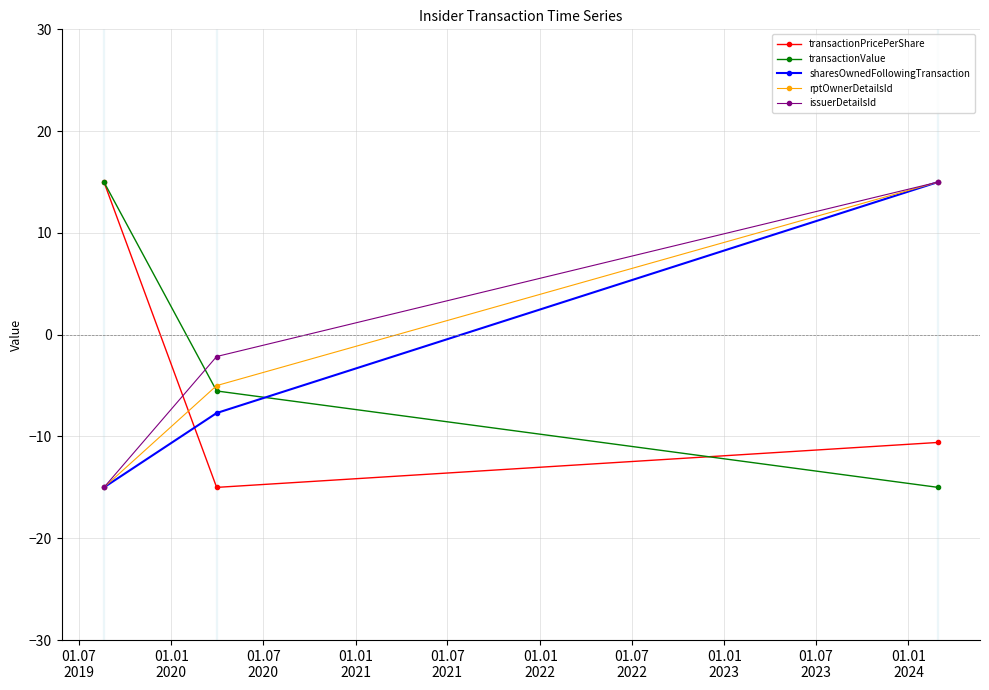

What is the minimum value for rptOwnerDetailsId?

-15.0